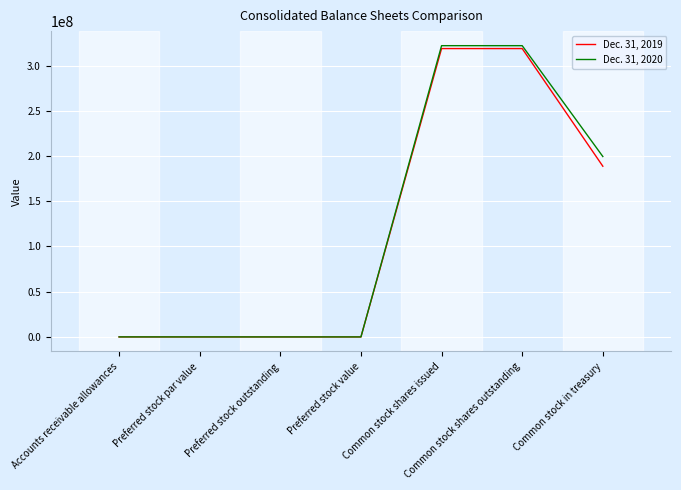

List the series in order of their peak value, lowest first.

Dec. 31, 2019, Dec. 31, 2020